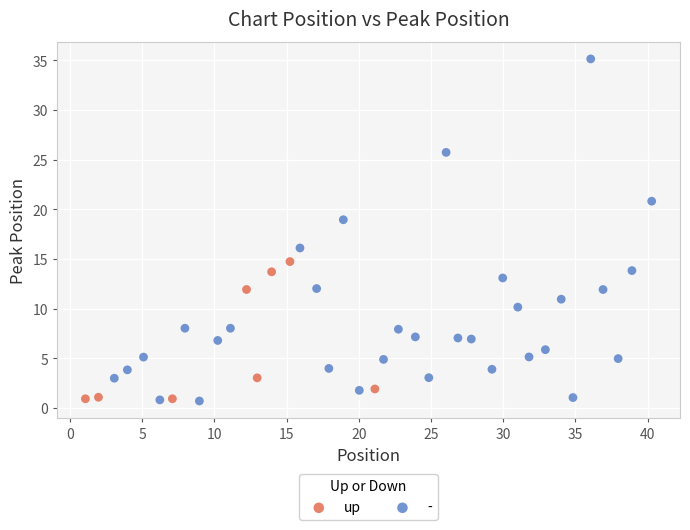

Which series has the widest spread of Y values?

-